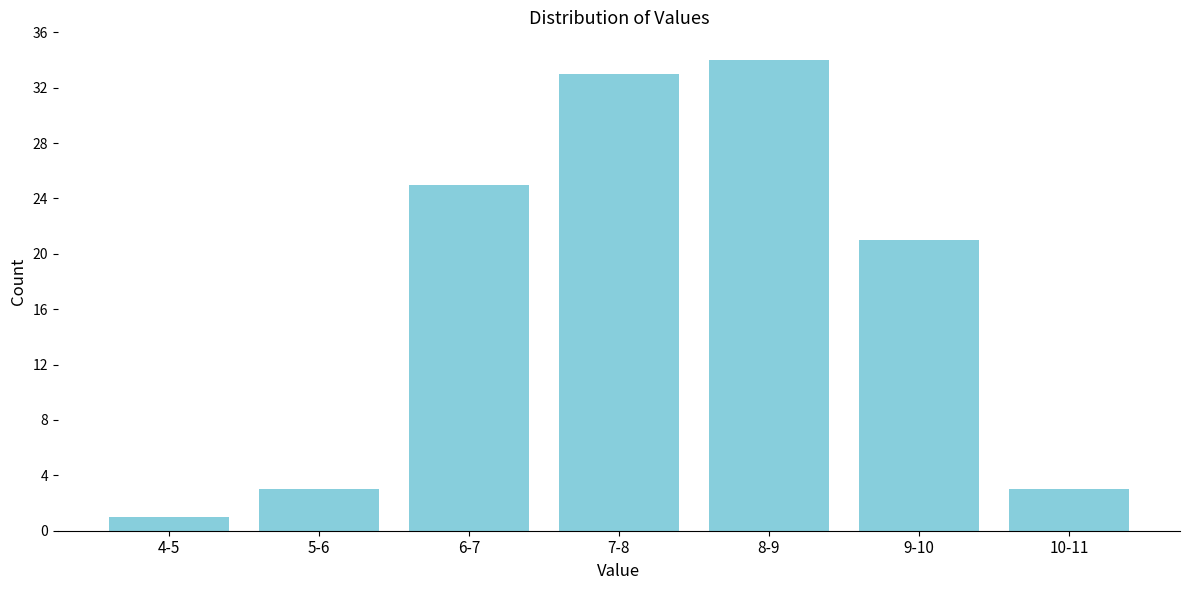

Reading left to right, extract all data points from this chart.

1	3	25	33	34	21	3